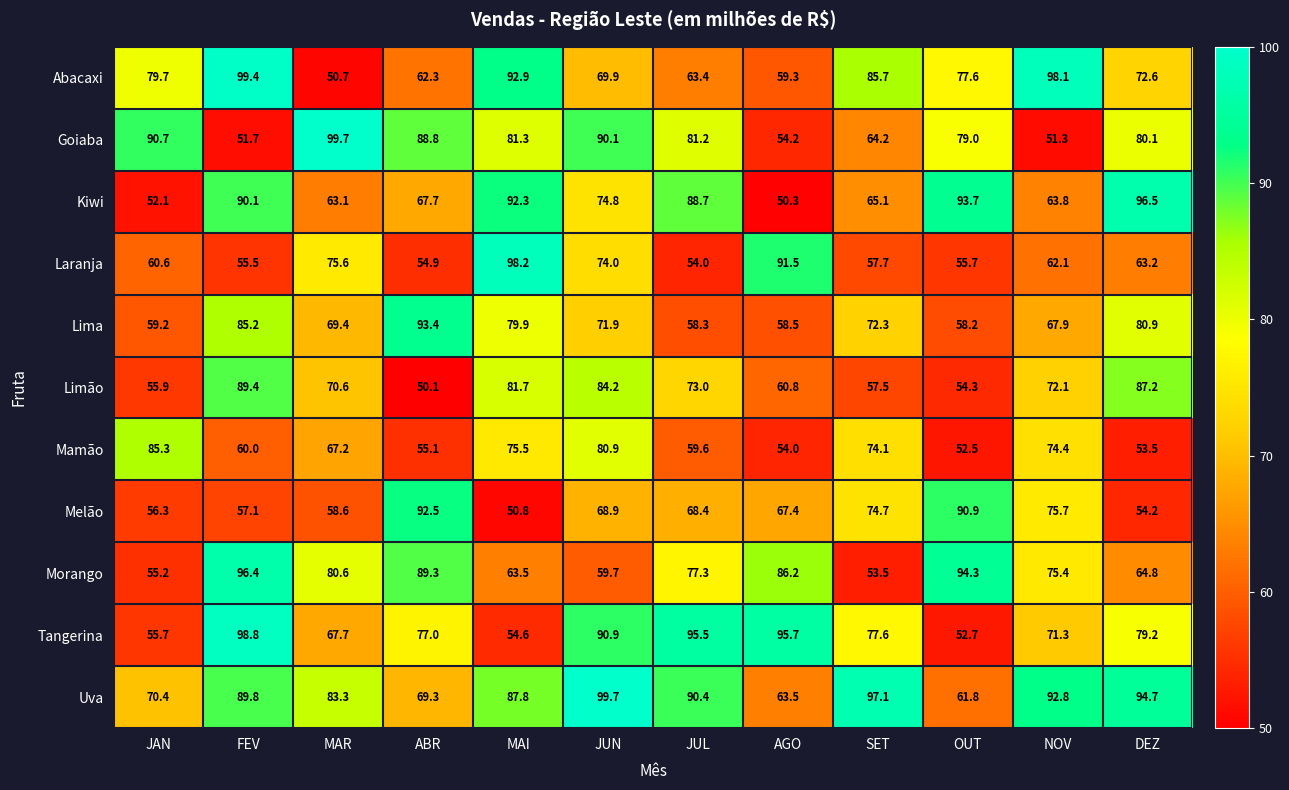

At which label does Lima first exceed 71?

FEV